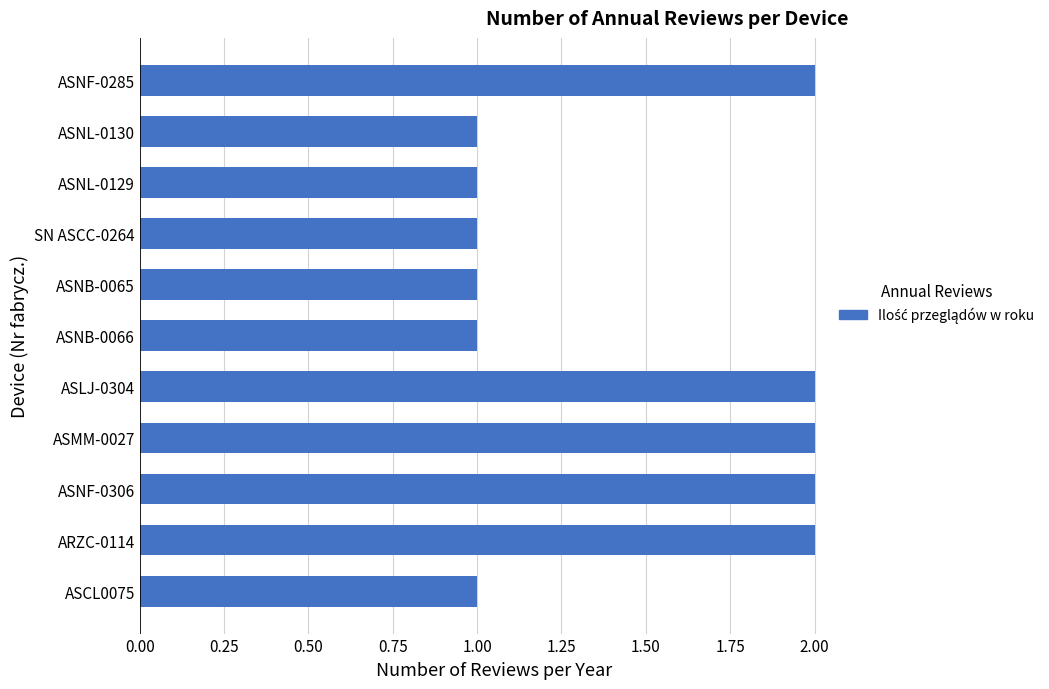

Which has a higher value, ASMM-0027 or ASNB-0066?

ASMM-0027